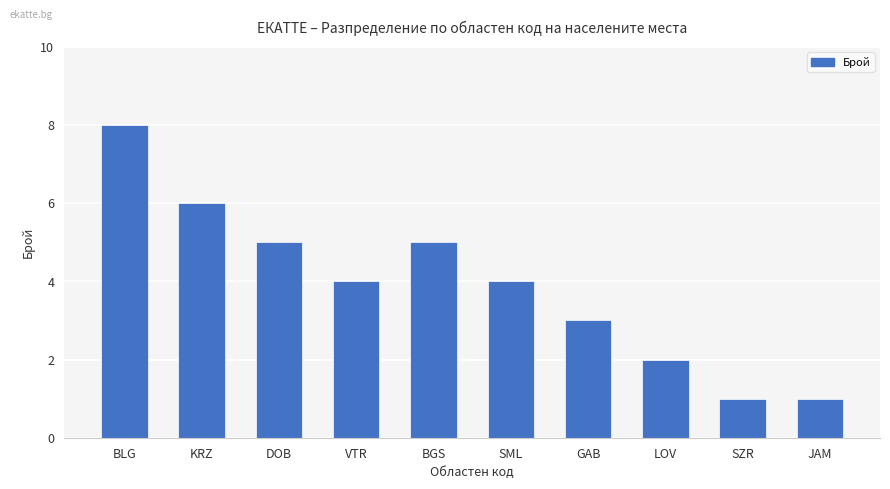

At which category does the chart reach its peak across all series?

BLG